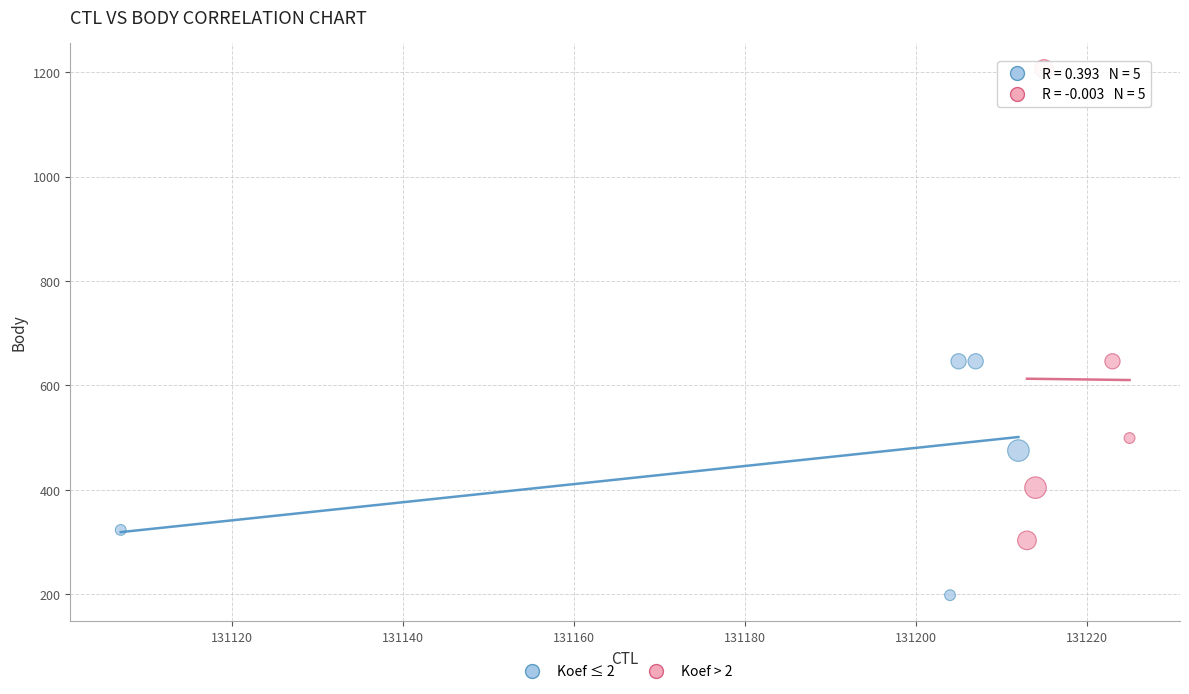

Which series reaches the maximum Y coordinate?

Koef > 2